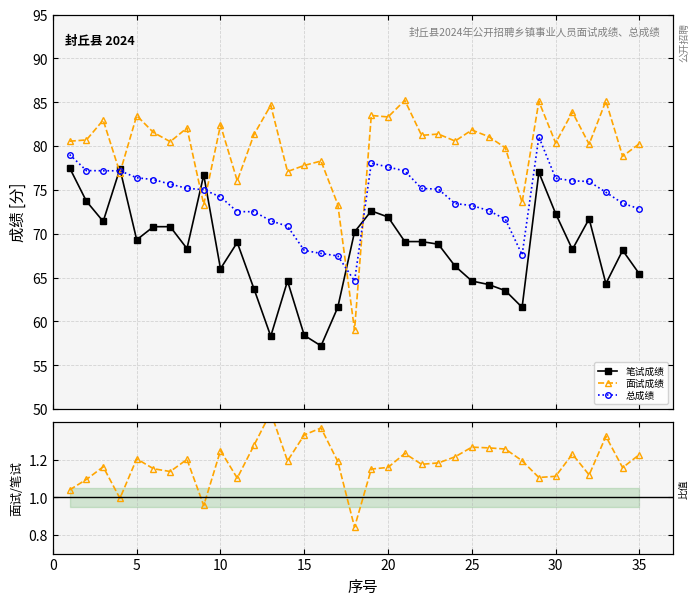

What is the greatest value displayed?

85.2